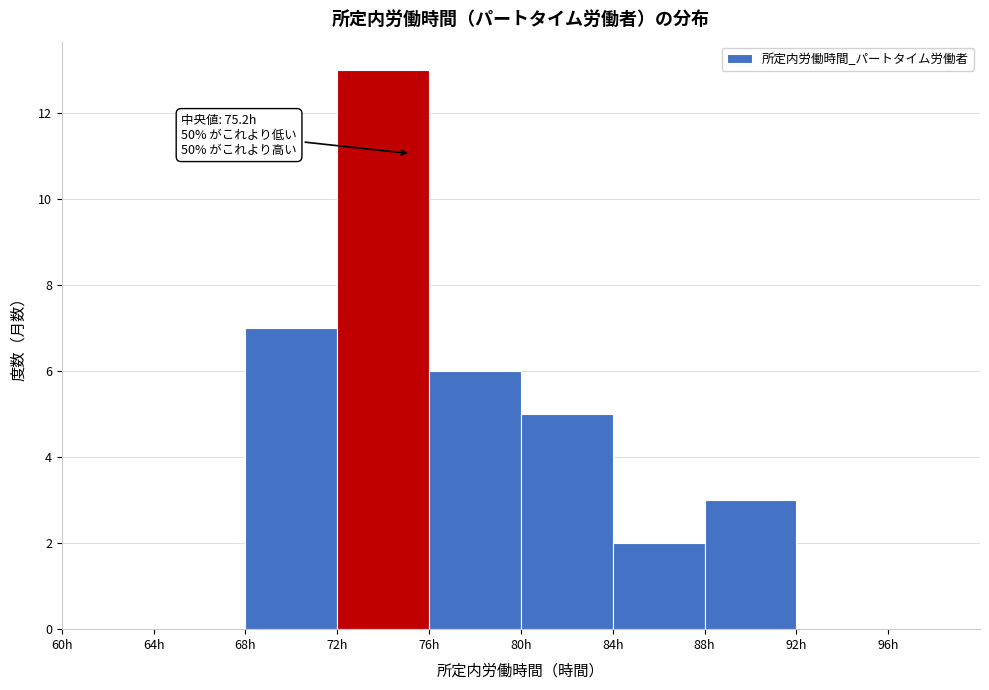

Over which range of the x-axis is the bar tallest?

72 to 76